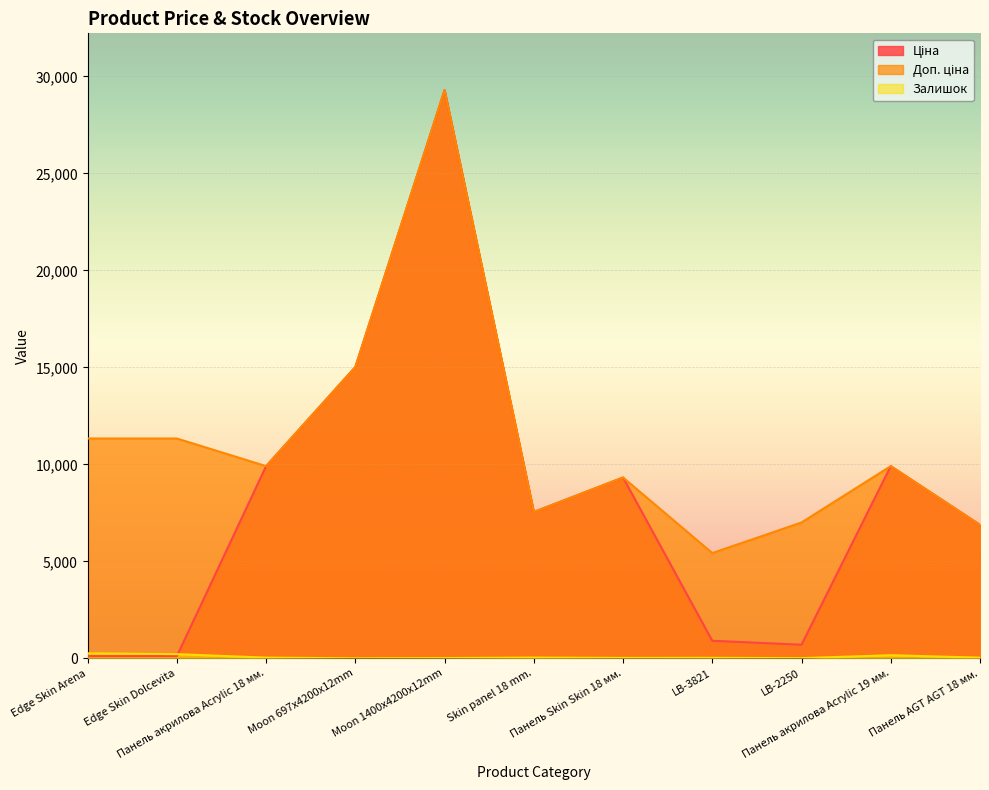

What is the difference between the Ціна values at LB-2250 and Панель AGT AGT 18 мм.?

6179.1